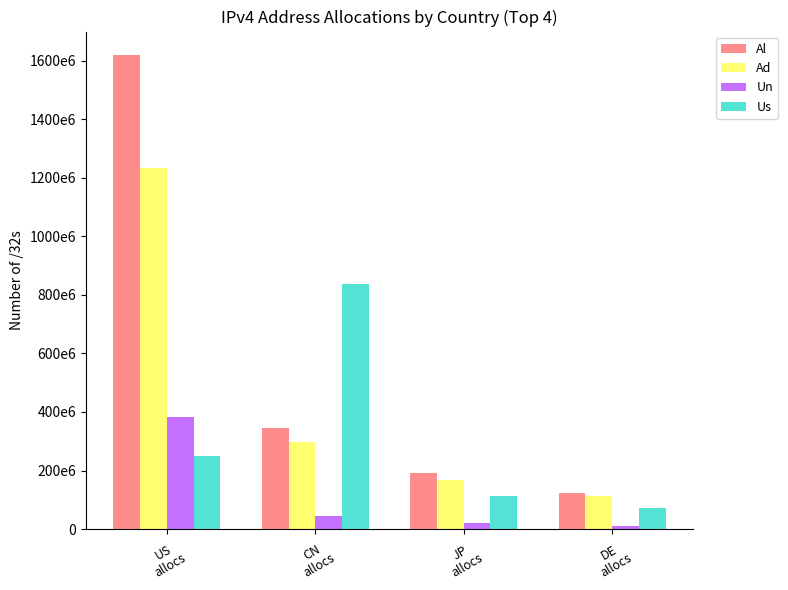

Are the bars horizontal?

No